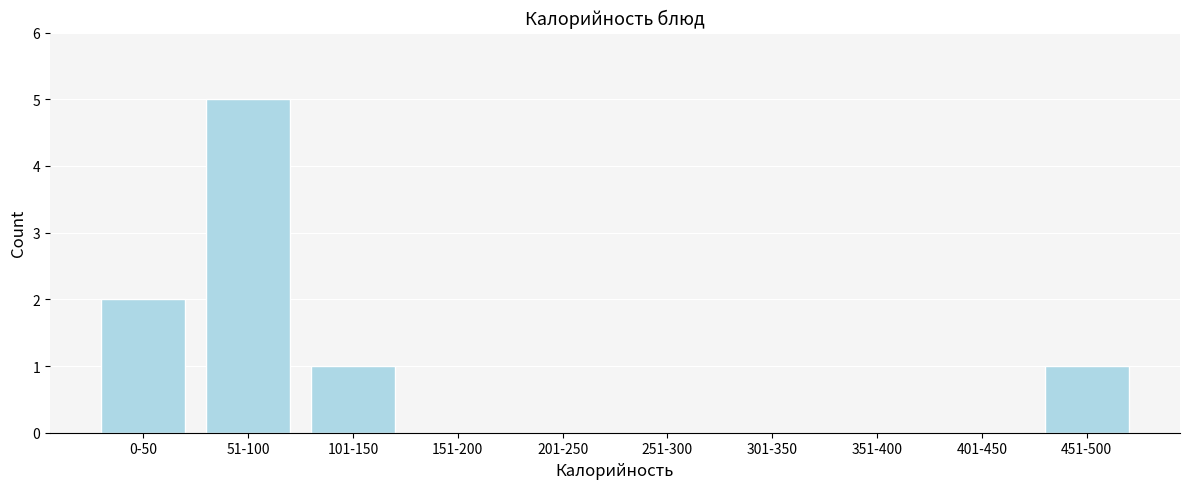

Reading left to right, extract all data points from this chart.

0-50=2	51-100=5	101-150=1	151-200=0	201-250=0	251-300=0	301-350=0	351-400=0	401-450=0	451-500=1